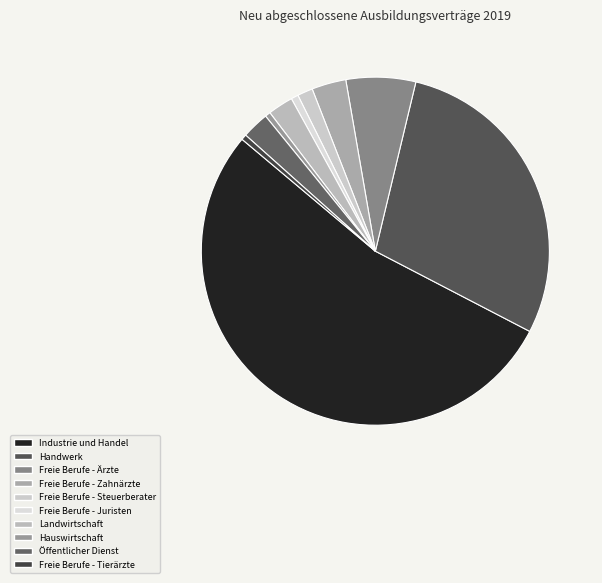

How many segments does this pie chart have?

10